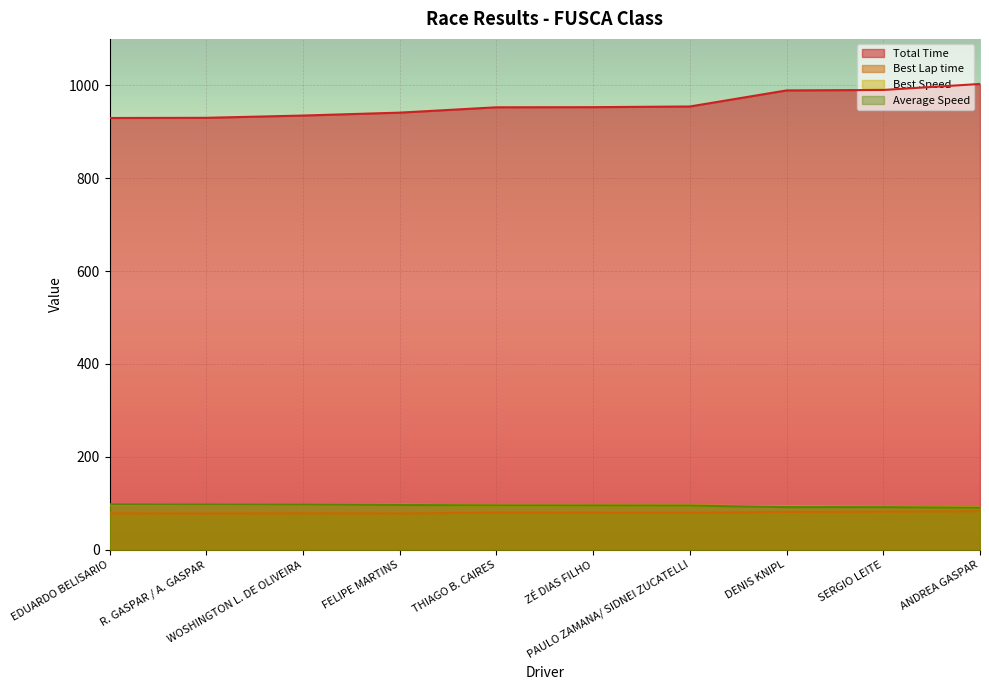

At which label is Average Speed closest to 94?

PAULO ZAMANA/ SIDNEI ZUCATELLI